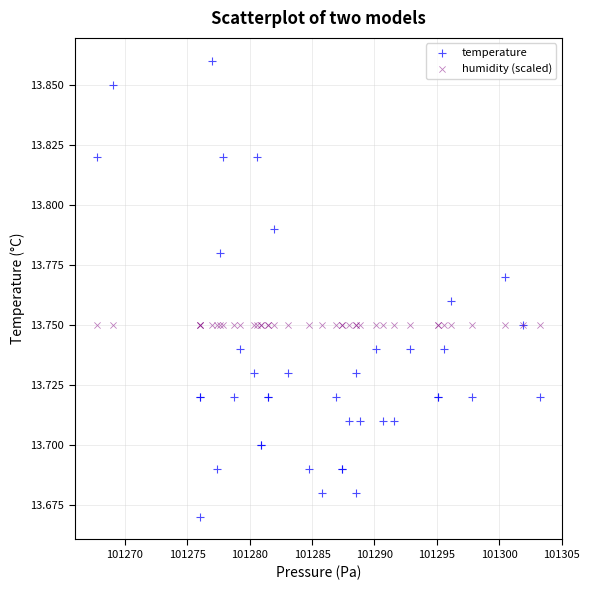

Which series contains the highest Y value?

temperature